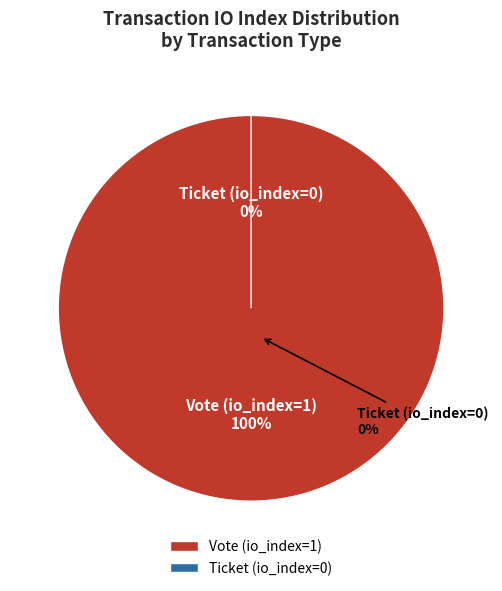

Which category accounts for the majority?

Vote (io_index=1)